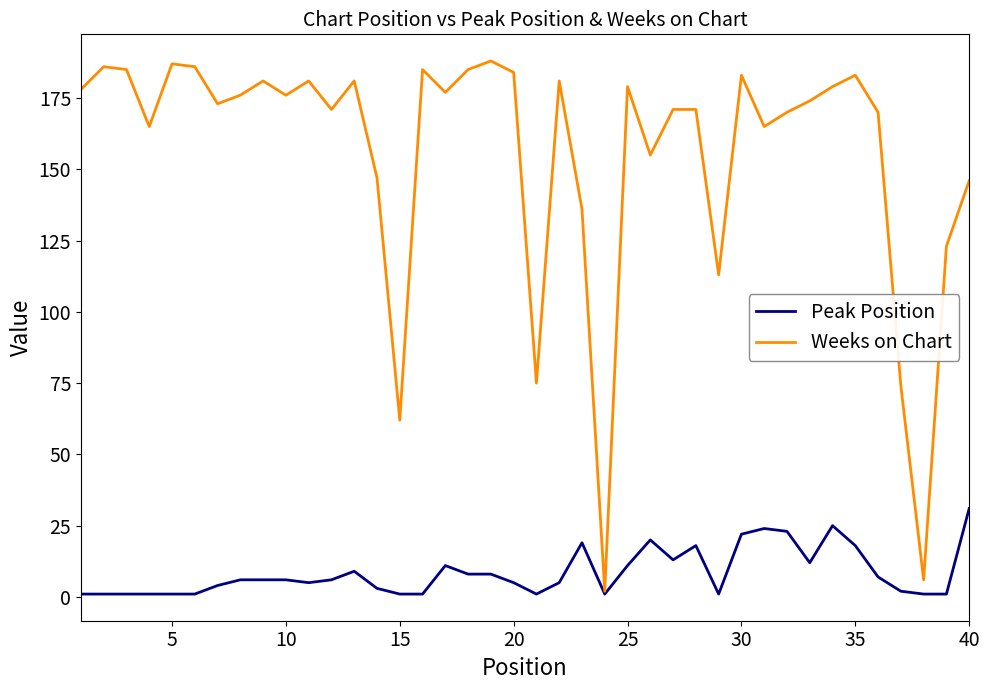

What is the maximum value shown in the chart?

188